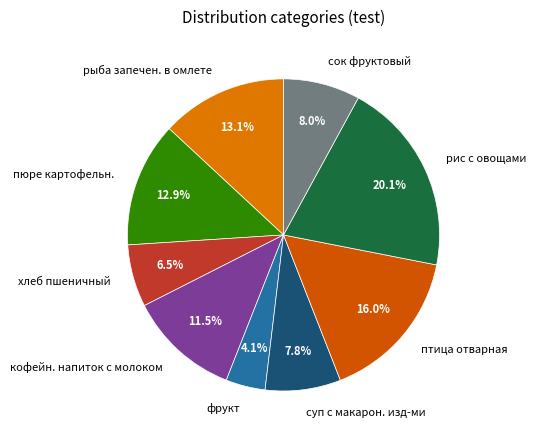

Does any single category account for the majority?

No